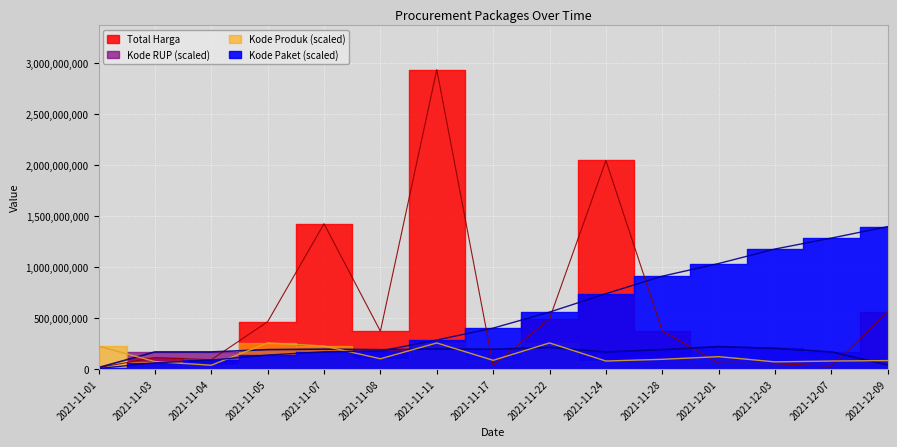

At which label does Total Harga first exceed 370567800?

2021-11-05